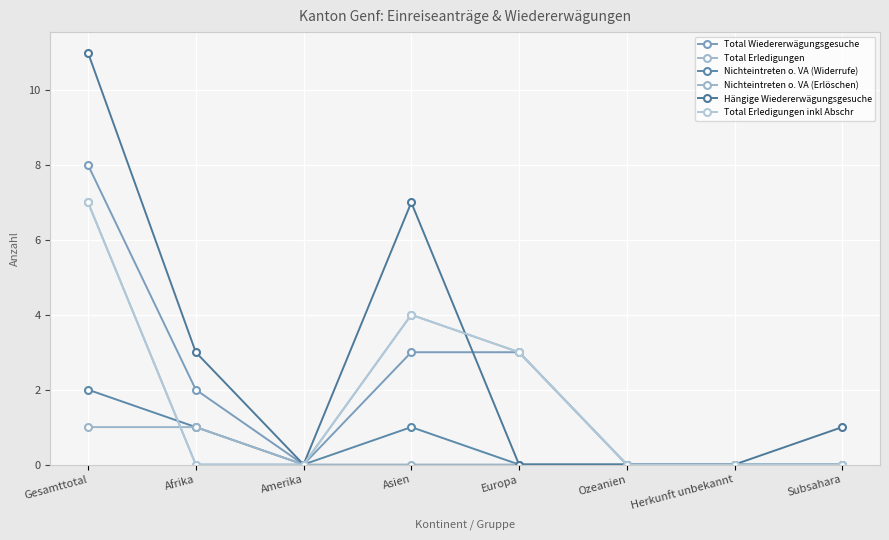

At which category does Nichteintreten o. VA (Widerrufe) reach its first local peak?

Asien